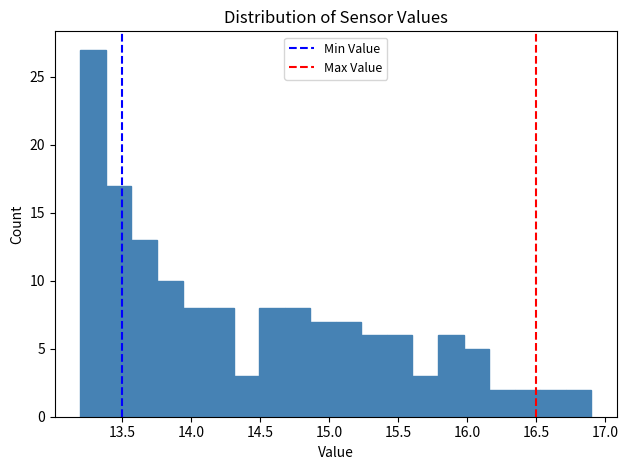

Around what value on the x-axis is the tallest bar? Give the approximate position of its centre, as read against the axis.

13.30